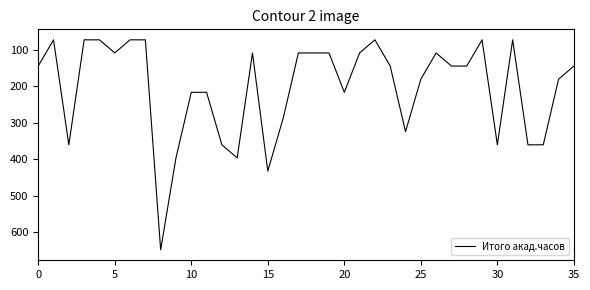

What is the minimum value shown in the chart?

72